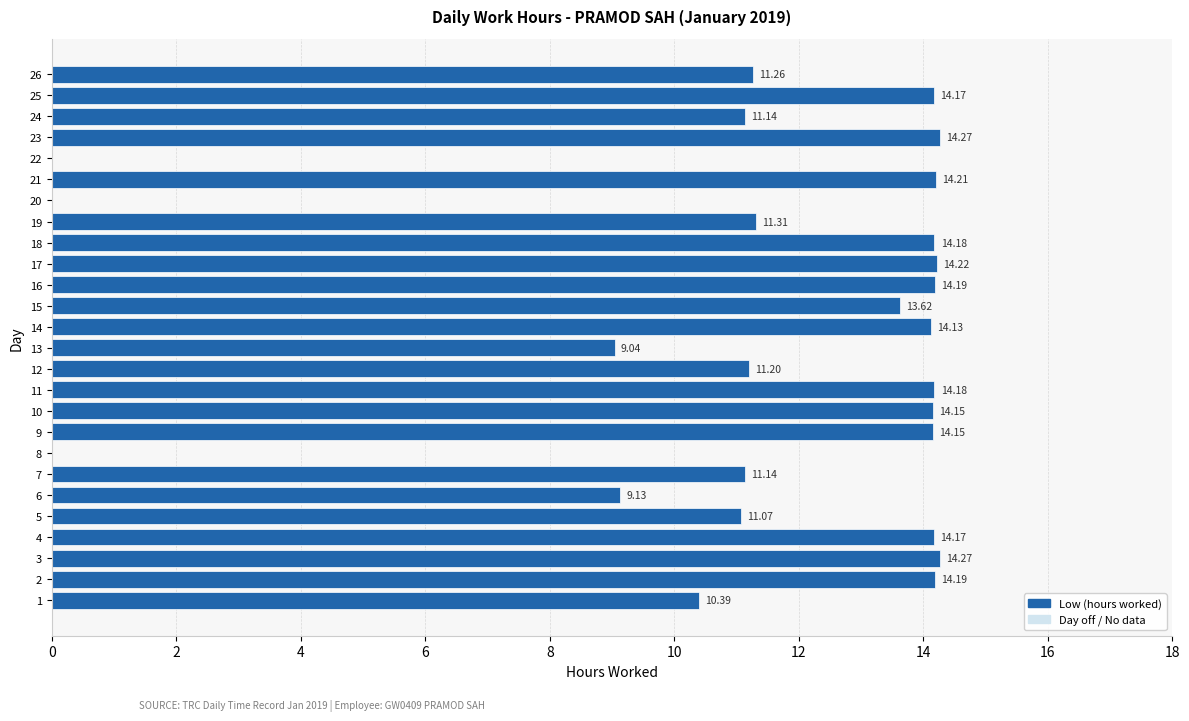

What is the sum of the values at 14 and 4?

28.3